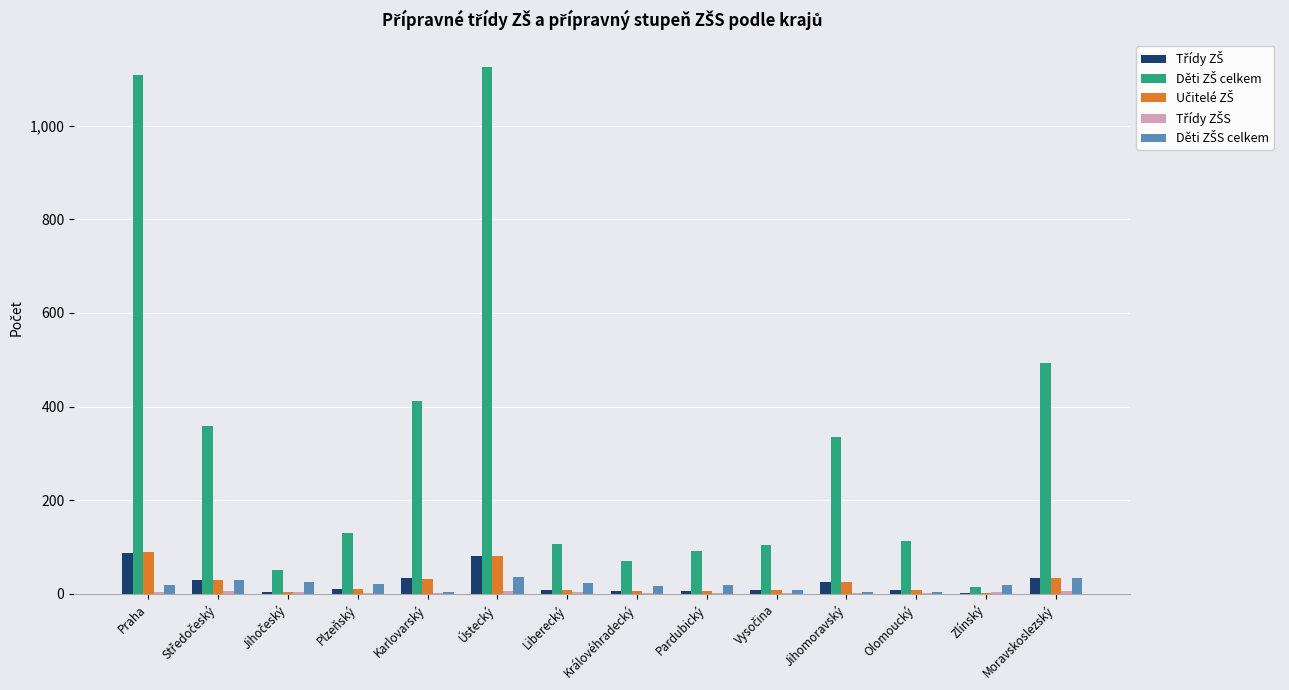

At which category is the sum across all series the highest?

Ústecký